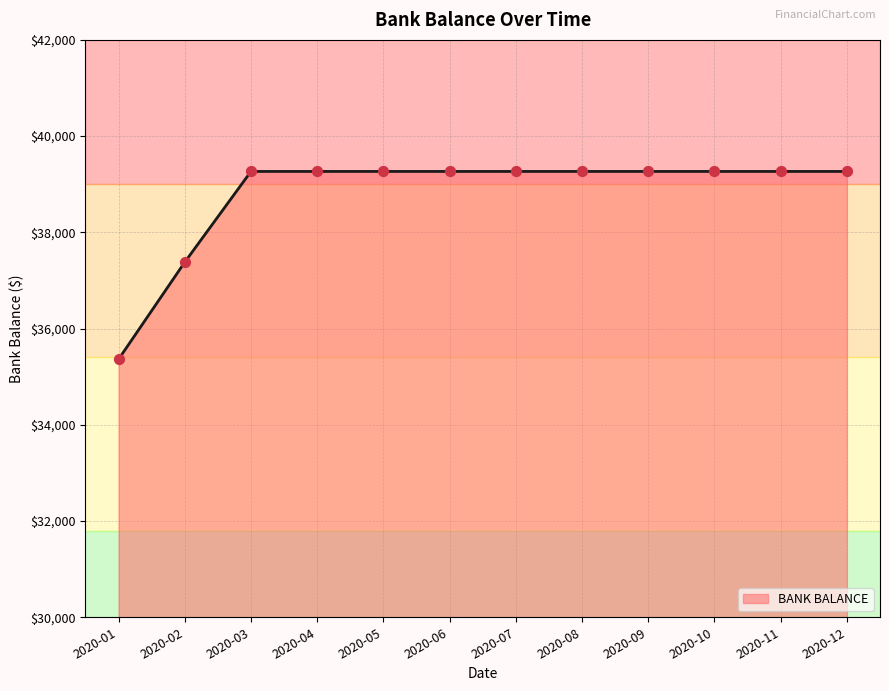

What is the ratio of the value at 2020-06 to the value at 2020-08?

1.0